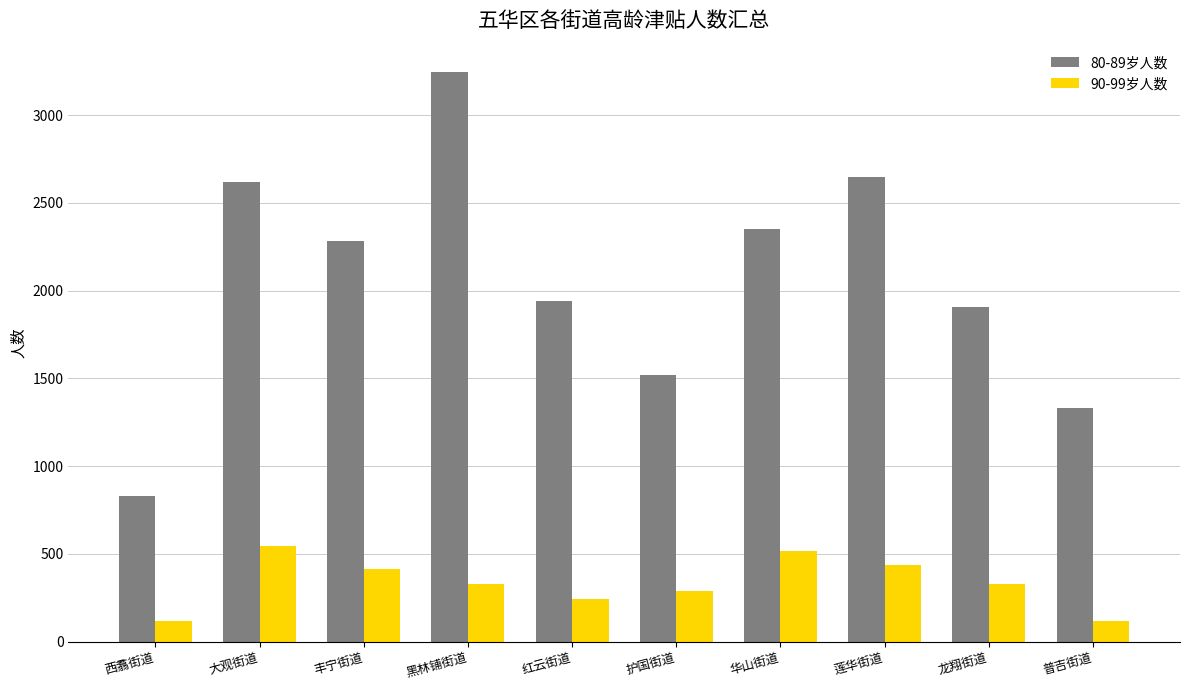

How many bars are there in total?

20